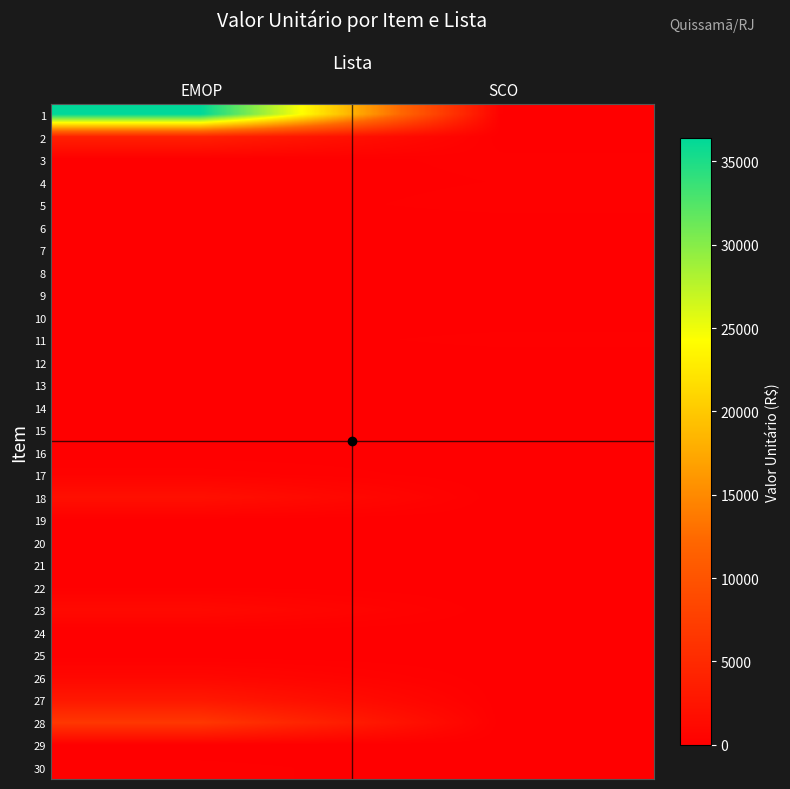

What is the difference between the highest and lowest values at SCO?

233.1